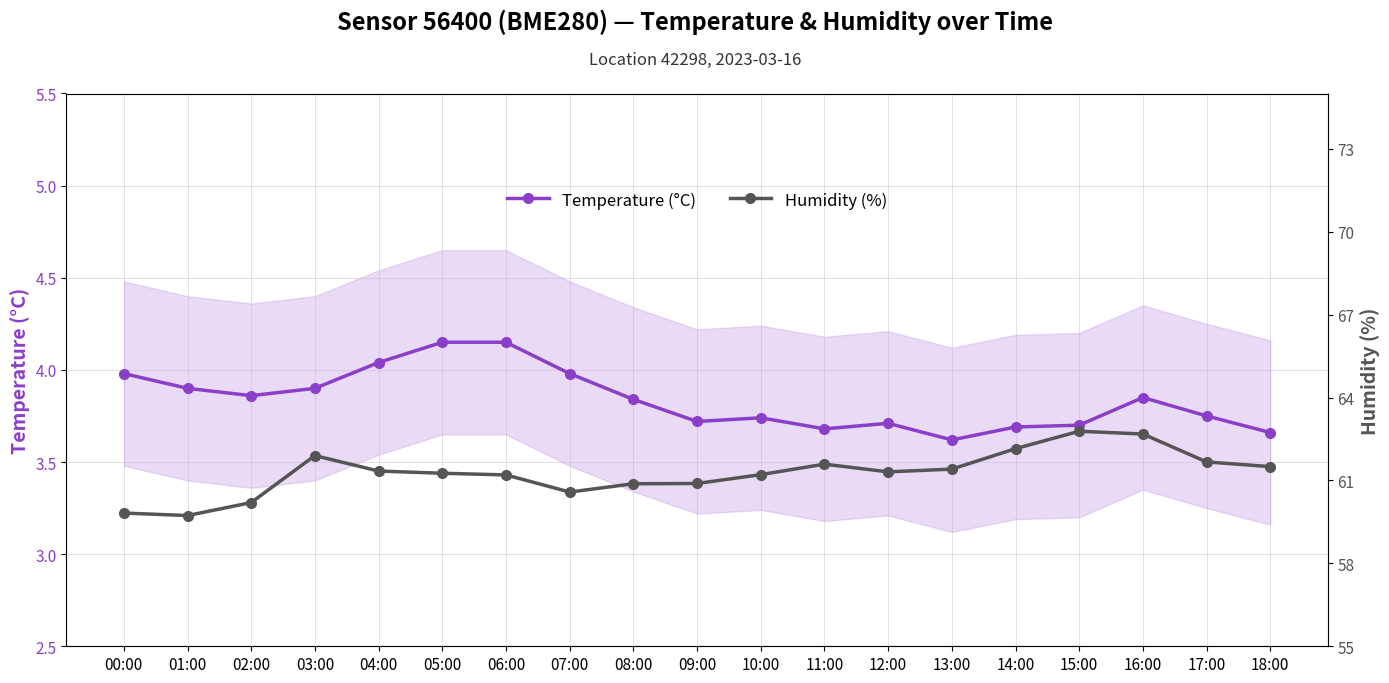

What is the sum of the Temperature (°C) values at 11:00 and 18:00?

7.3